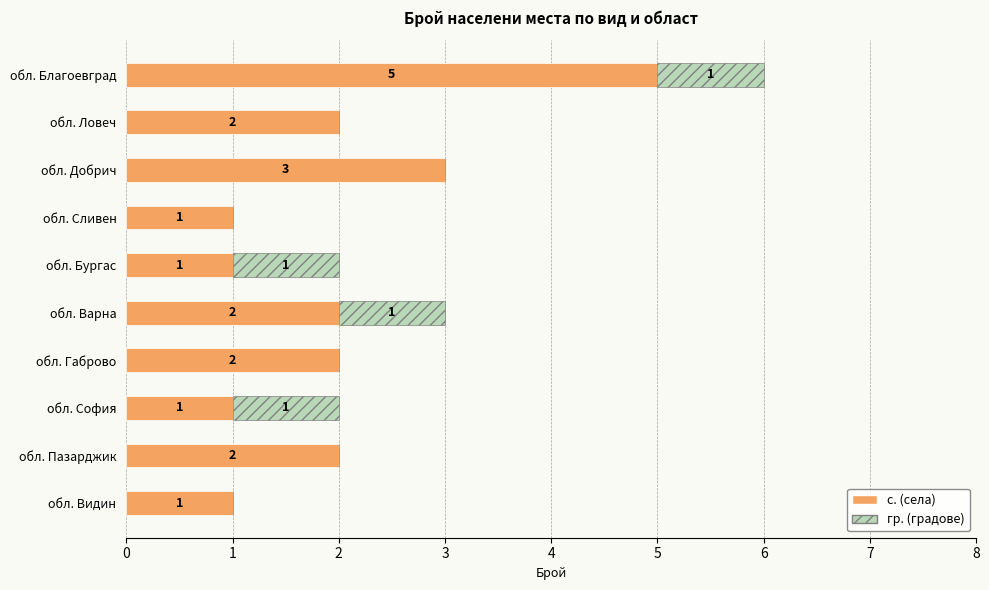

The с. (села) series shows 1 at обл. Пазарджик. True or false?

False